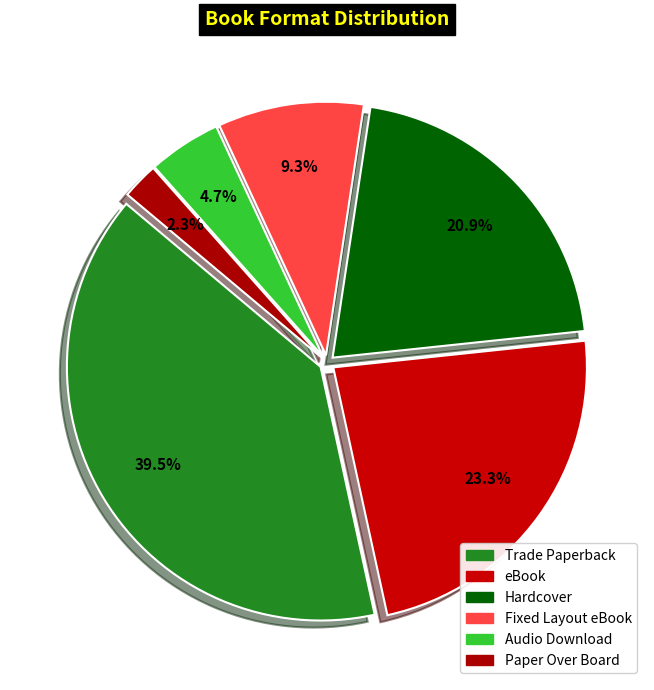

Count the number of slices in the pie.

6